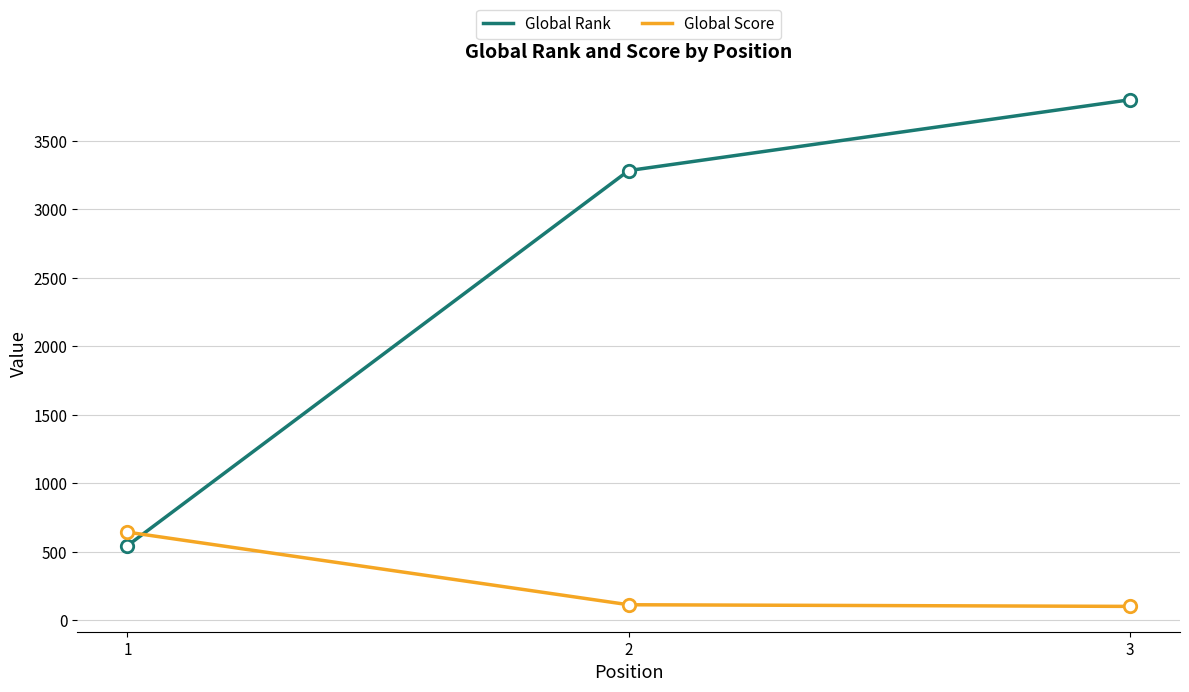

Which series has the largest range (max minus min)?

Global Rank